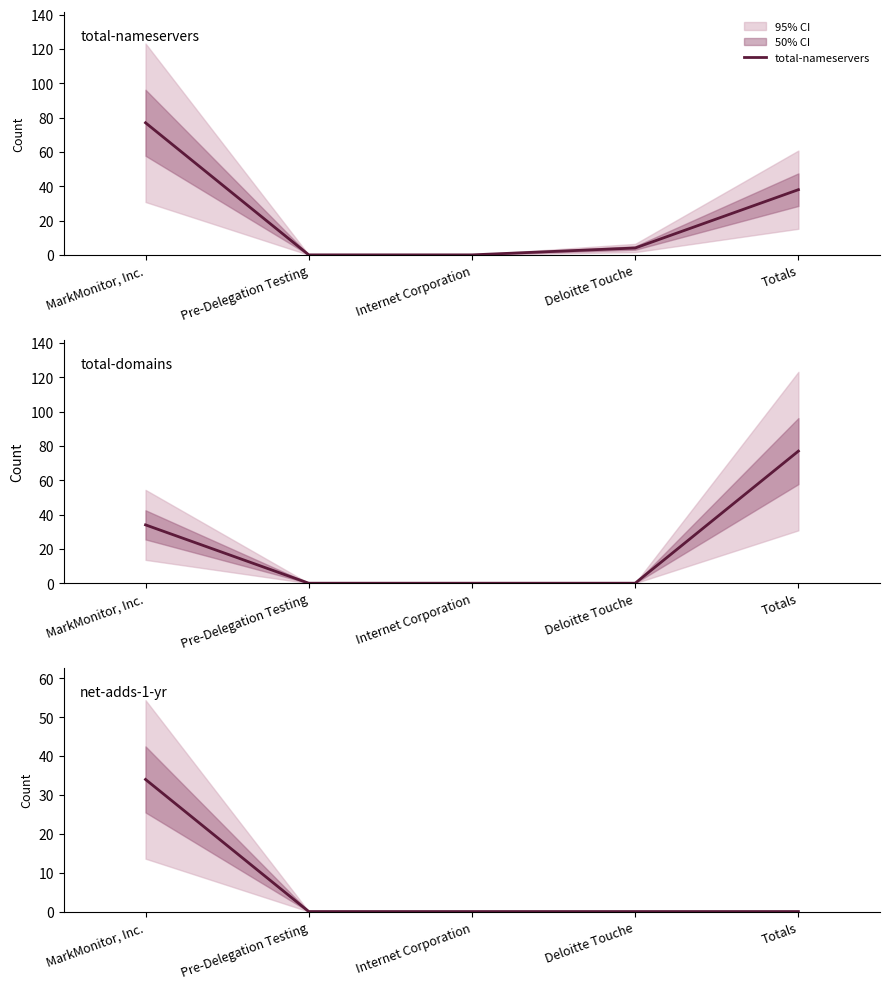

How many total-domains values are between 0 and 34?

4